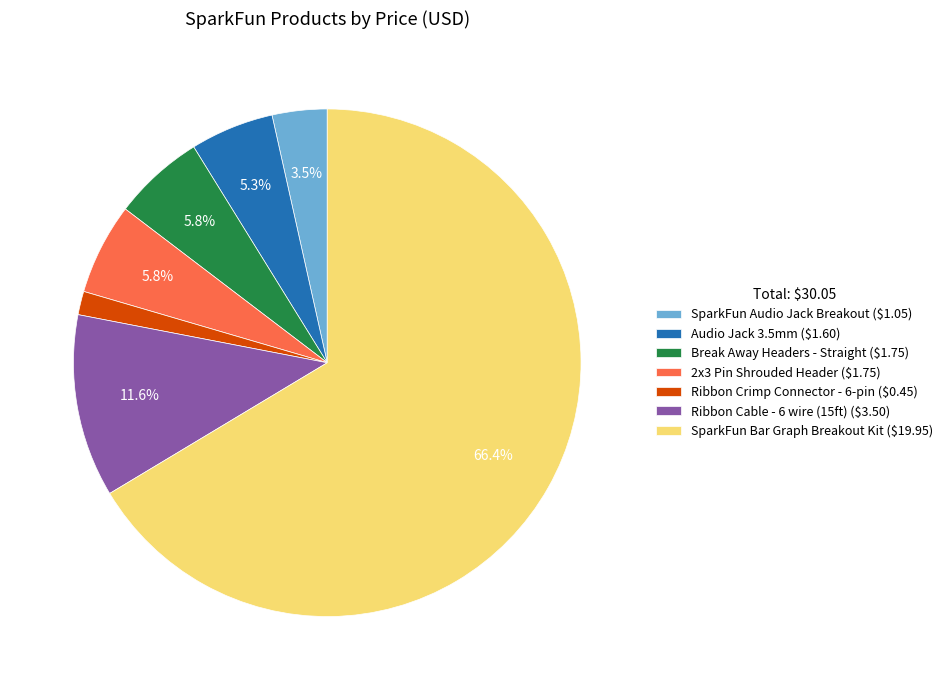

How many slices are in this pie chart?

7